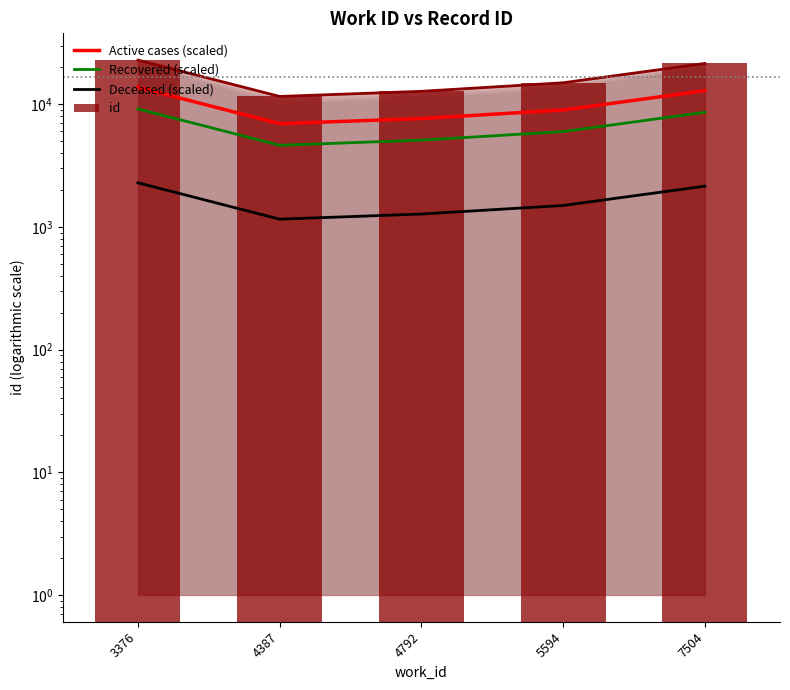

Is it true that Deceased (scaled) equals 2289.0 at 3376?

True